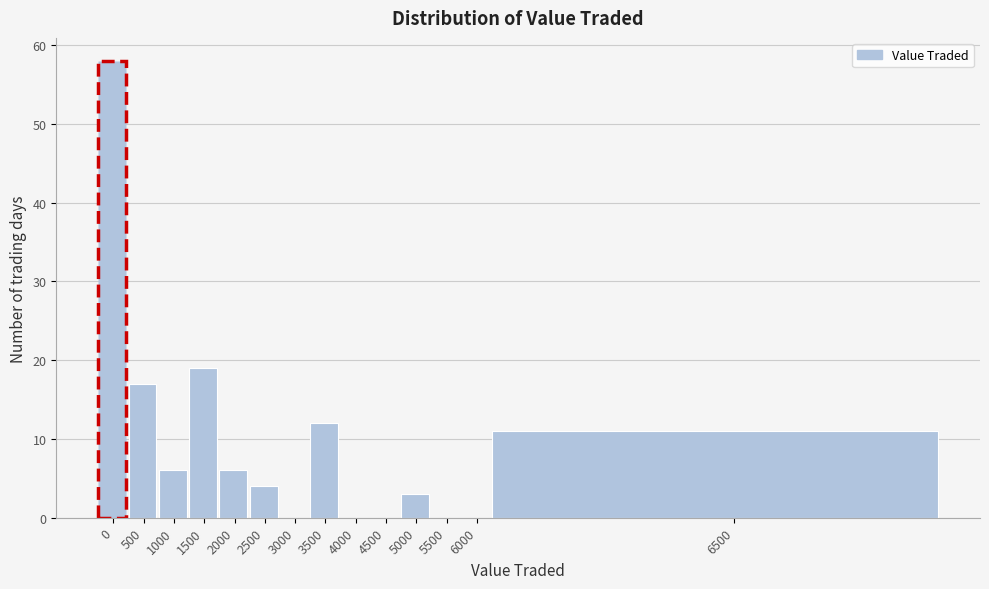

Reading right to left, extract all data points from this chart.

6500=11	6000=0	5500=0	5000=3	4500=0	4000=0	3500=12	3000=0	2500=4	2000=6	1500=19	1000=6	500=17	0=58